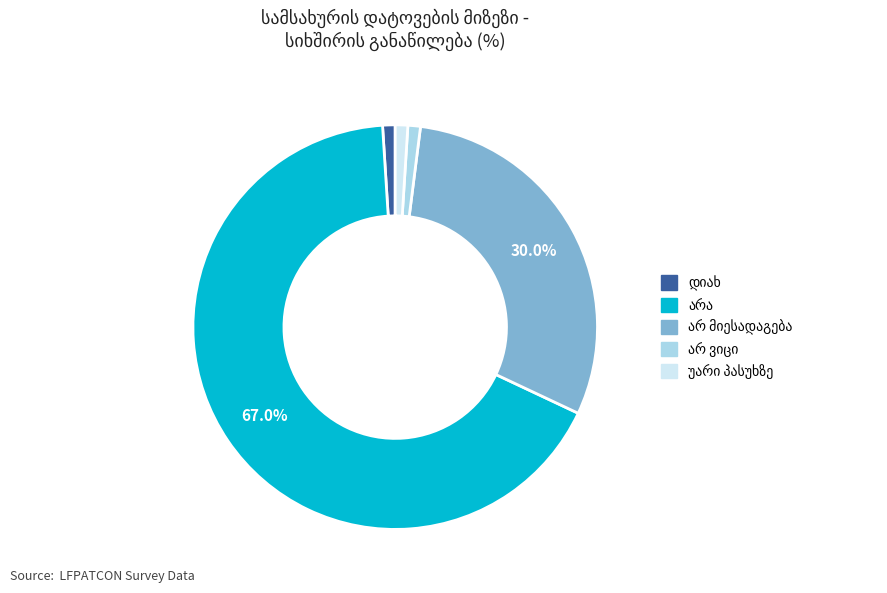

Is there a majority slice in this chart?

Yes